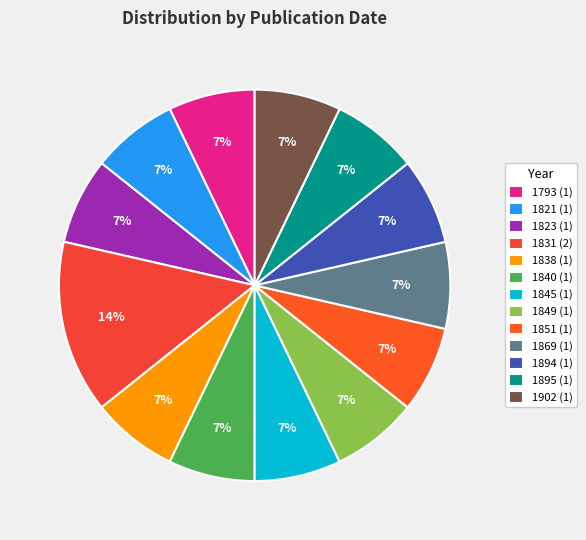

To the nearest percent, what is the difference between the largest and smallest slice percentages?

7%